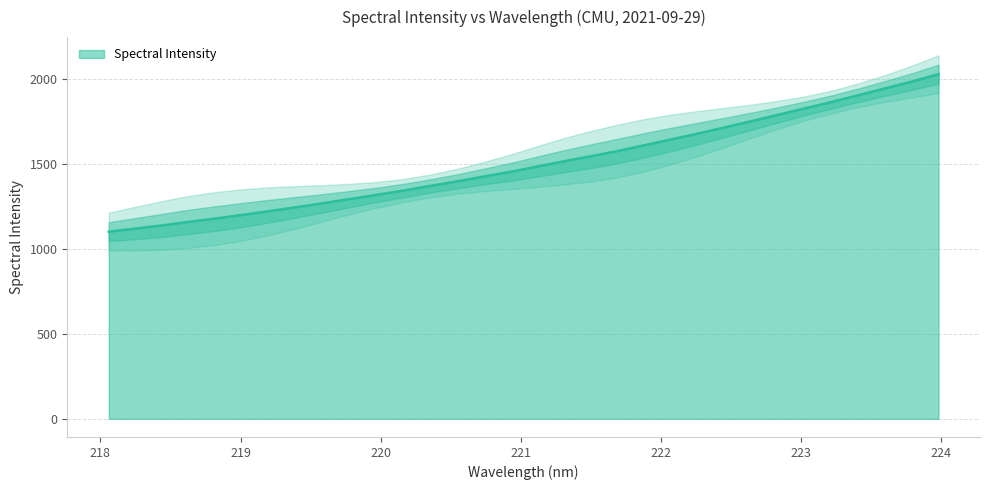

Approximately how many times larger is the value at 218.6332 compared to 220.5444?

0.8